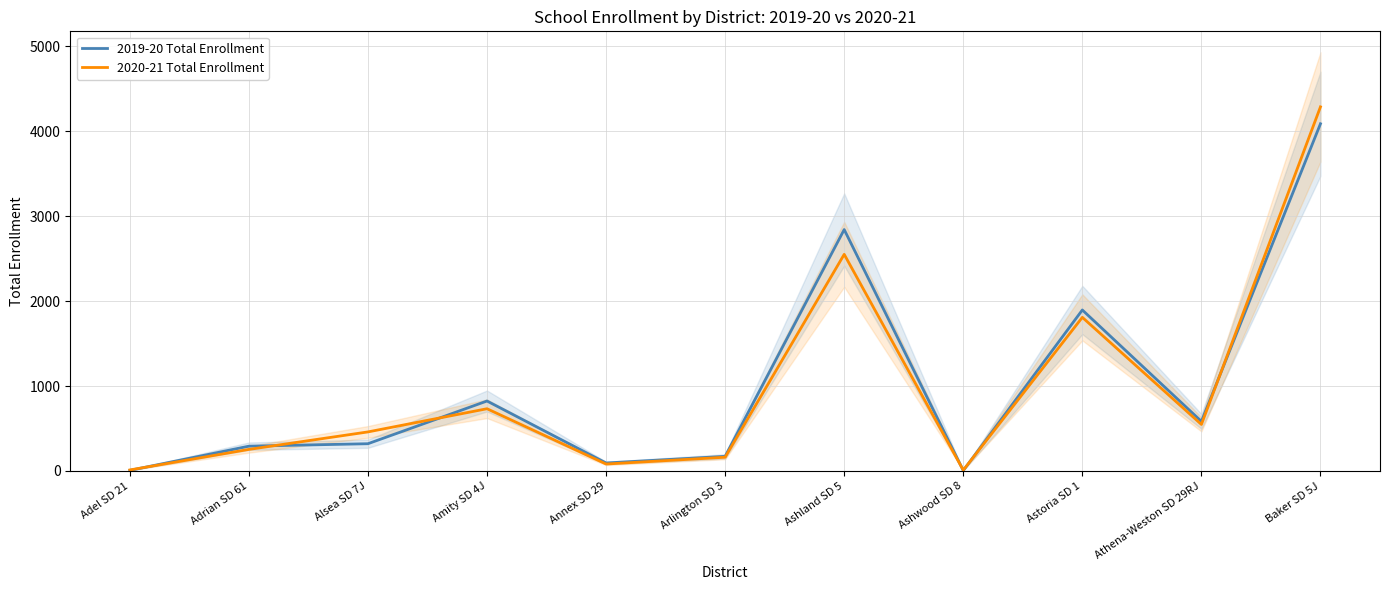

What position from the left is Annex SD 29?

5